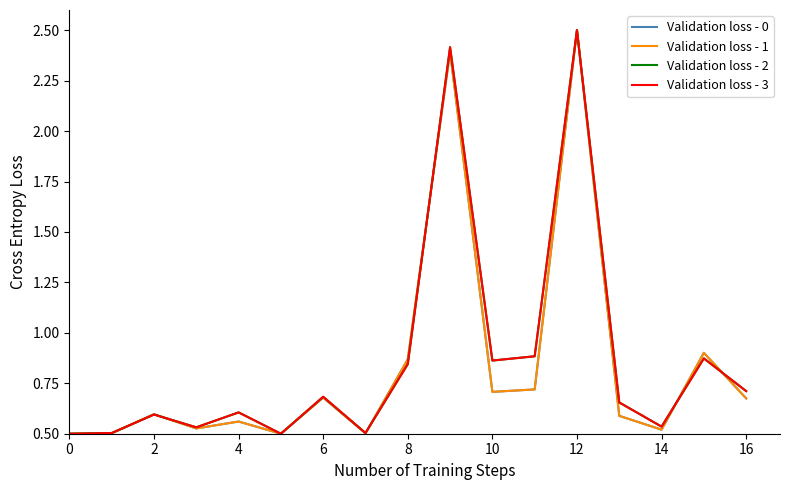

Is this an area chart (filled region under the line)?

No